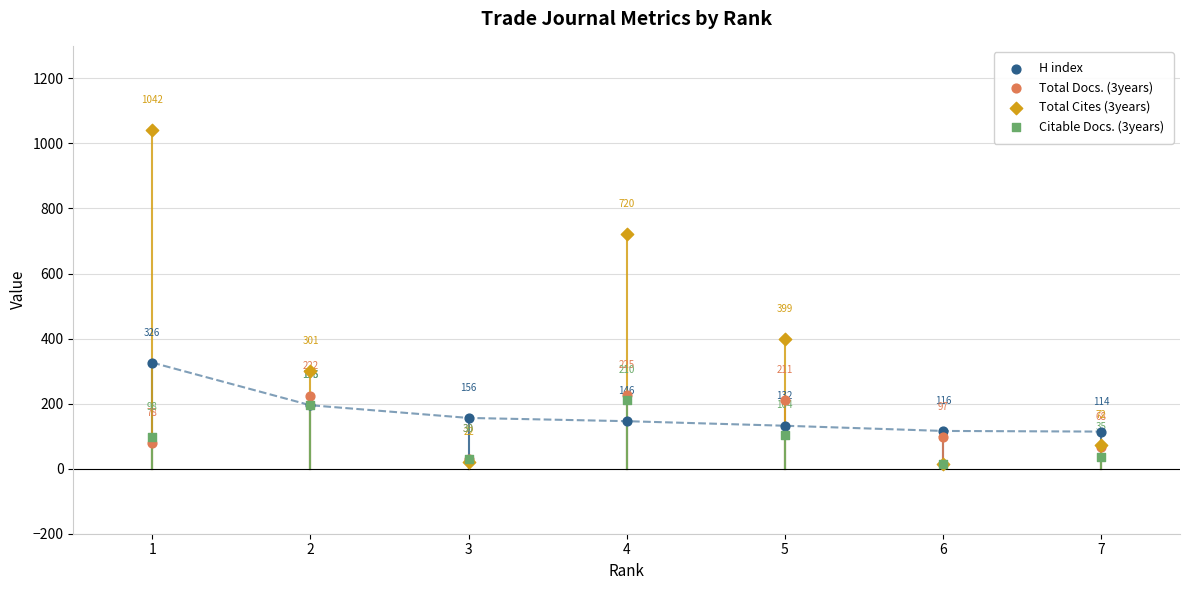

In the H index series, what Y value is closest to 220?

195